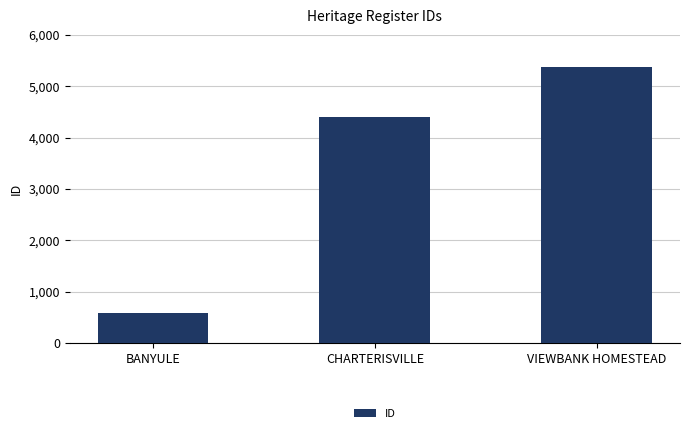

Reading right to left, extract all data points from this chart.

5374	4390	589